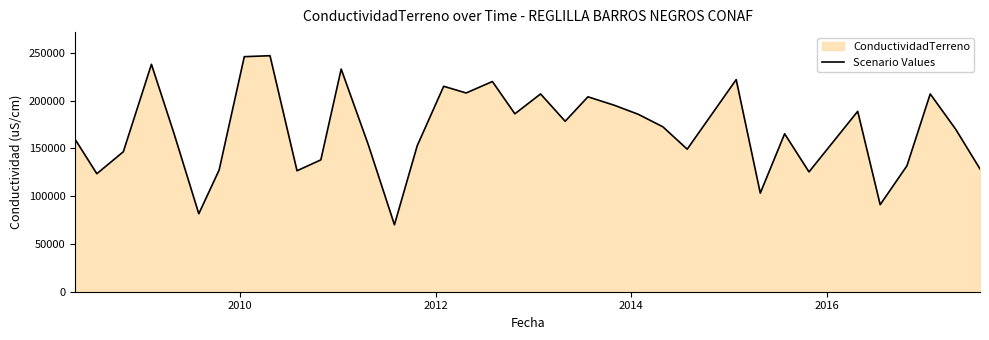

What is the difference between the maximum and minimum values?

176900